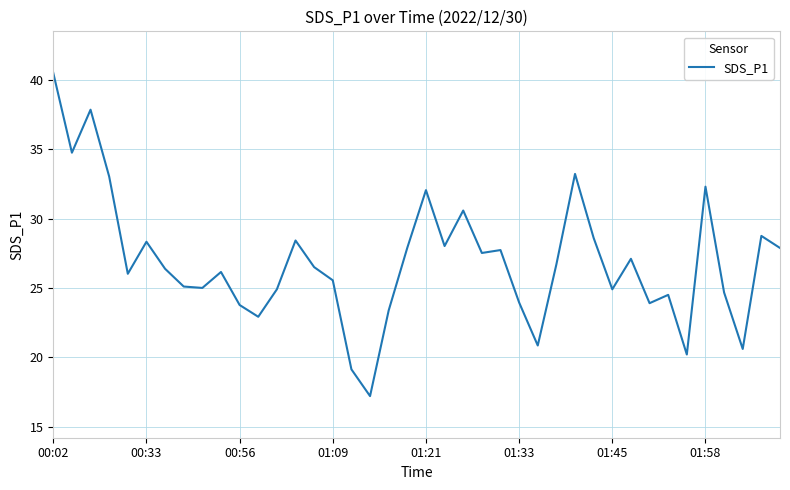

What is the maximum value shown in the chart?

40.5